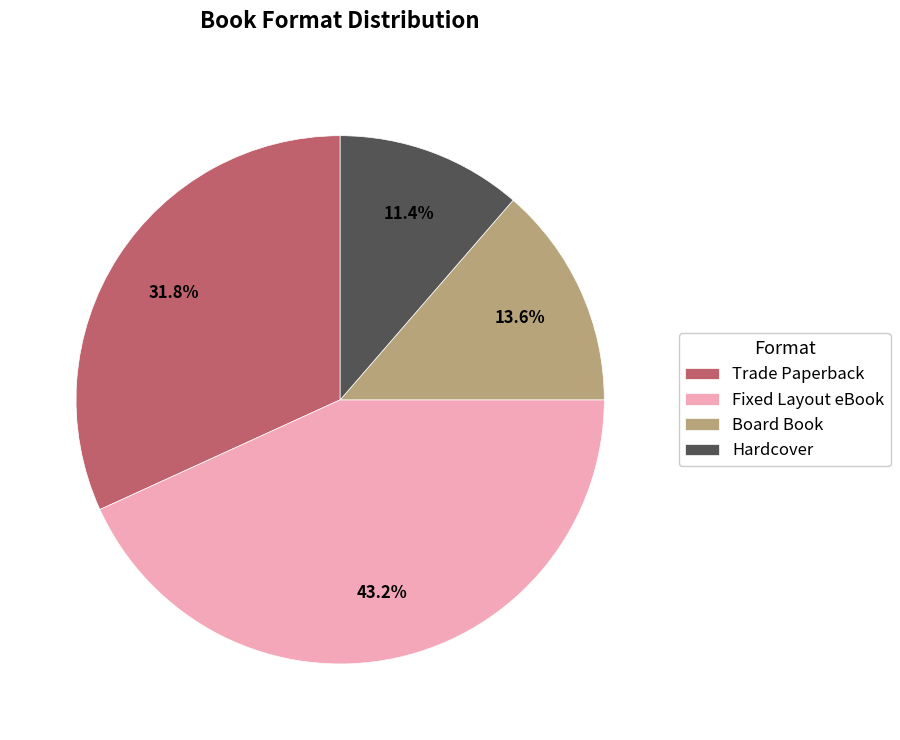

Which category has the smallest portion of the pie?

Hardcover